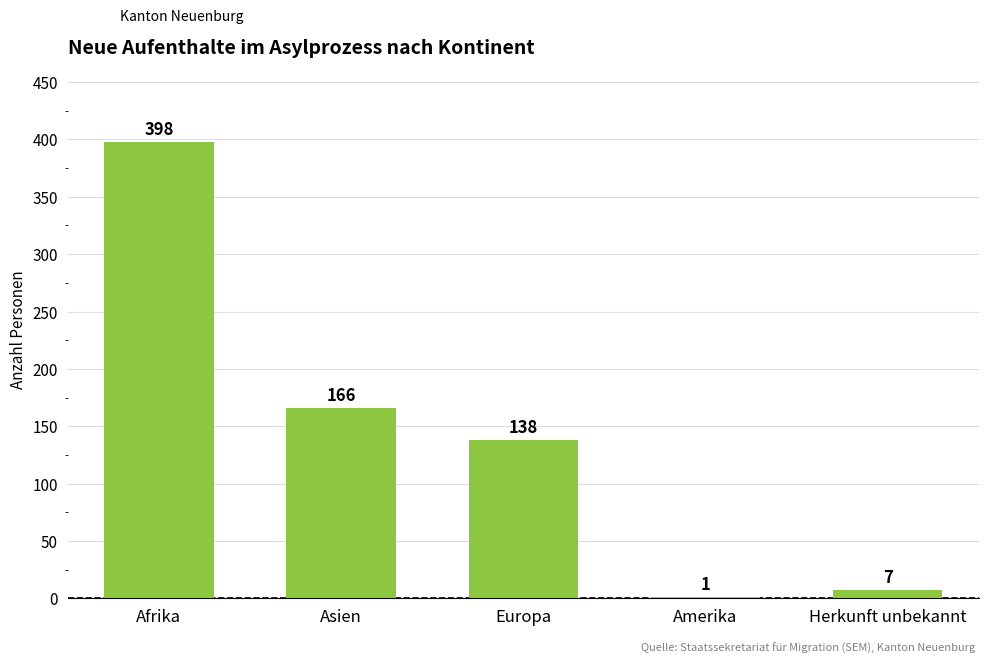

What is the approximate value at Afrika, to the nearest 10?

400